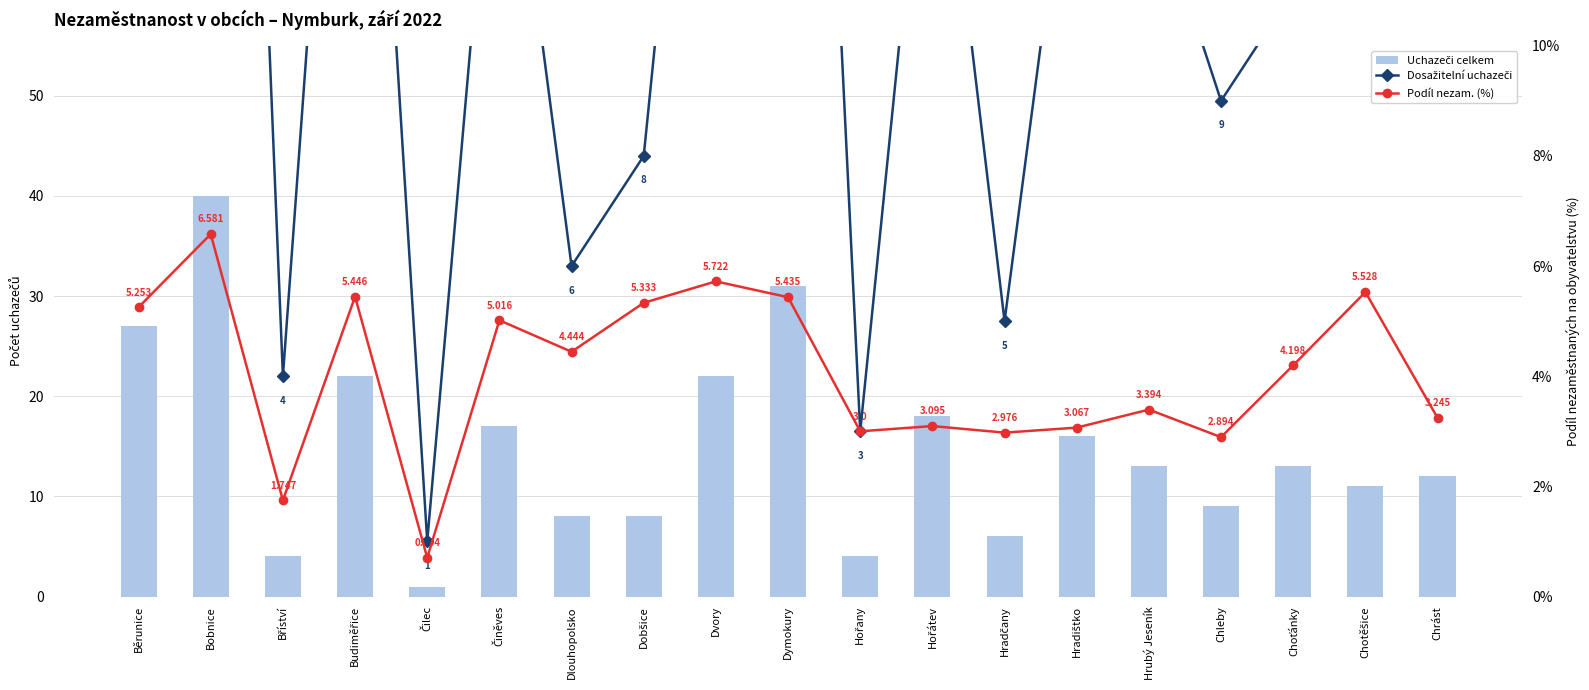

True or false: Podíl nezam. (%) has a value of 2.9 at Chleby.

True